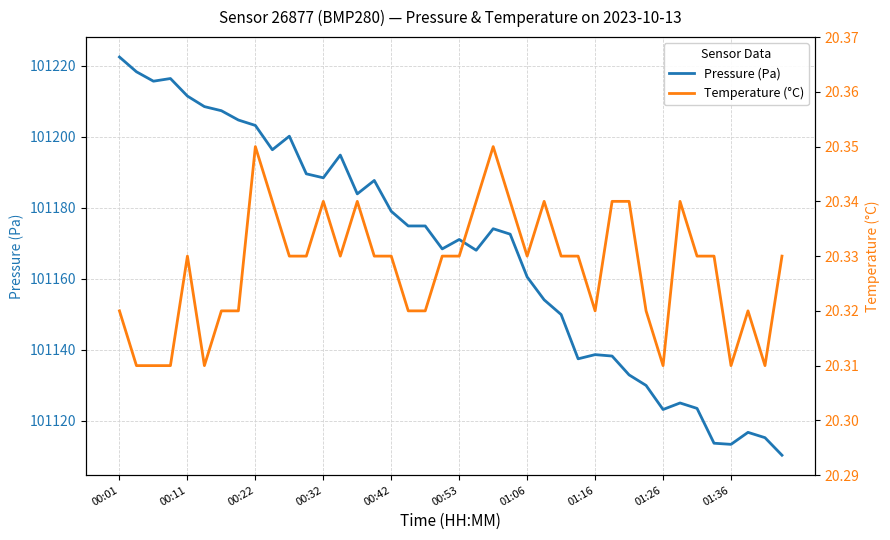

Count the Temperature (°C) values in the range 20 to 21.

40